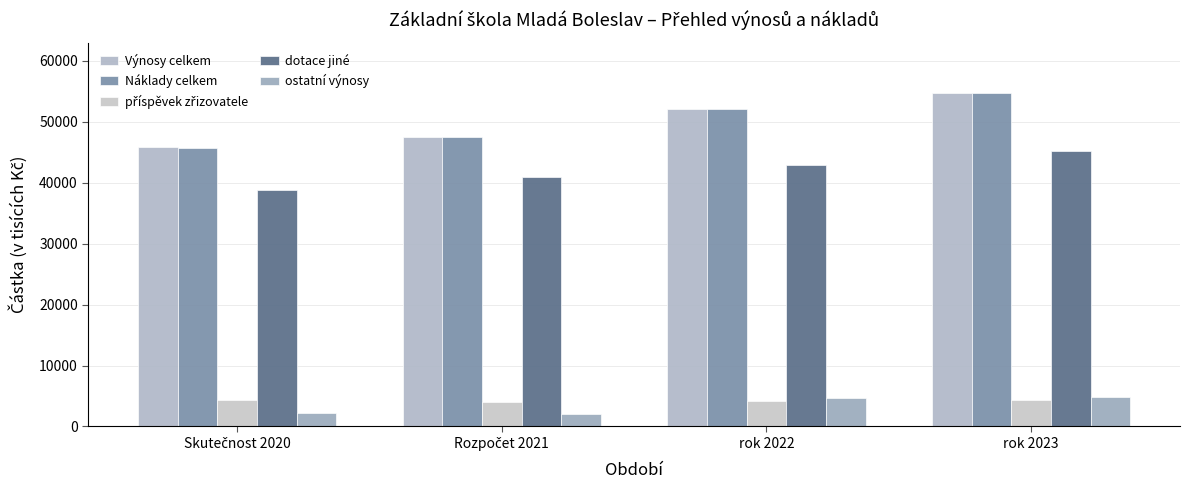

How many series are shown in this chart?

5